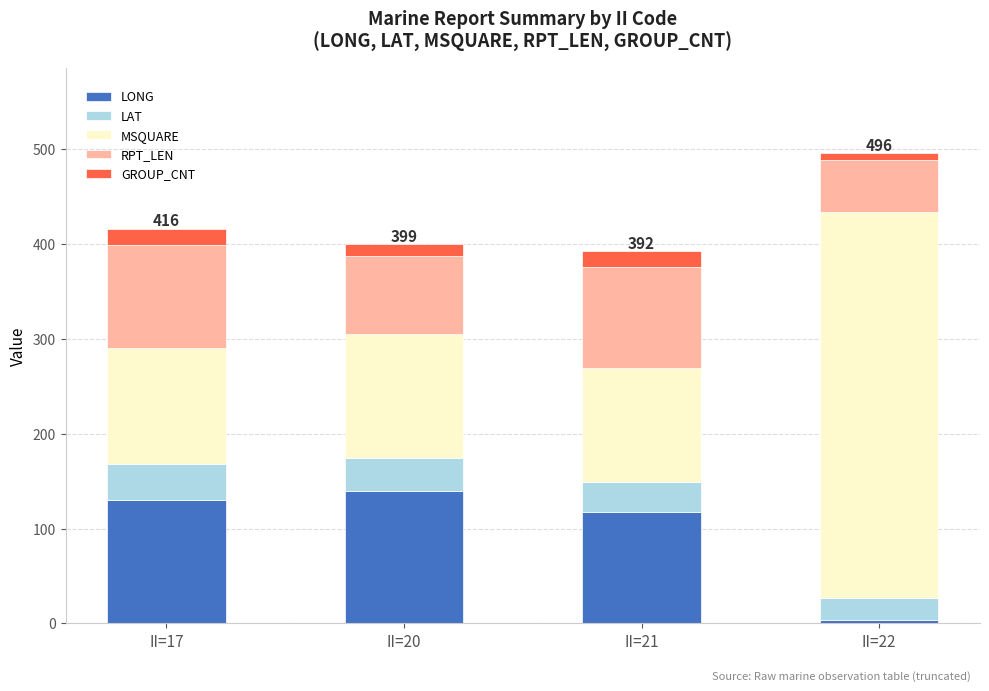

The value of LONG at II=20 is 139.9. True or false?

True